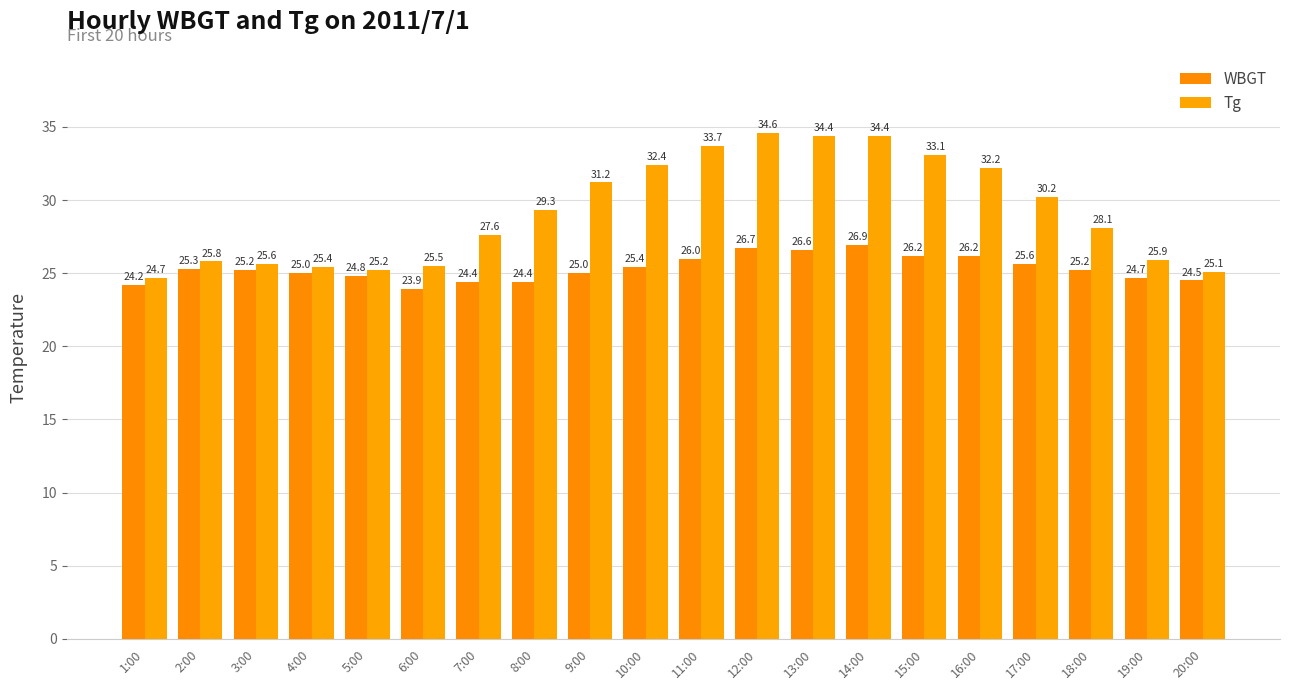

Reading right to left, list all the values displayed in this chart.

WBGT: 20:00=24.5	19:00=24.7	18:00=25.2	17:00=25.6	16:00=26.2	15:00=26.2	14:00=26.9	13:00=26.6	12:00=26.7	11:00=26.0	10:00=25.4	9:00=25.0	8:00=24.4	7:00=24.4	6:00=23.9	5:00=24.8	4:00=25.0	3:00=25.2	2:00=25.3	1:00=24.2
Tg: 20:00=25.1	19:00=25.9	18:00=28.1	17:00=30.2	16:00=32.2	15:00=33.1	14:00=34.4	13:00=34.4	12:00=34.6	11:00=33.7	10:00=32.4	9:00=31.2	8:00=29.3	7:00=27.6	6:00=25.5	5:00=25.2	4:00=25.4	3:00=25.6	2:00=25.8	1:00=24.7